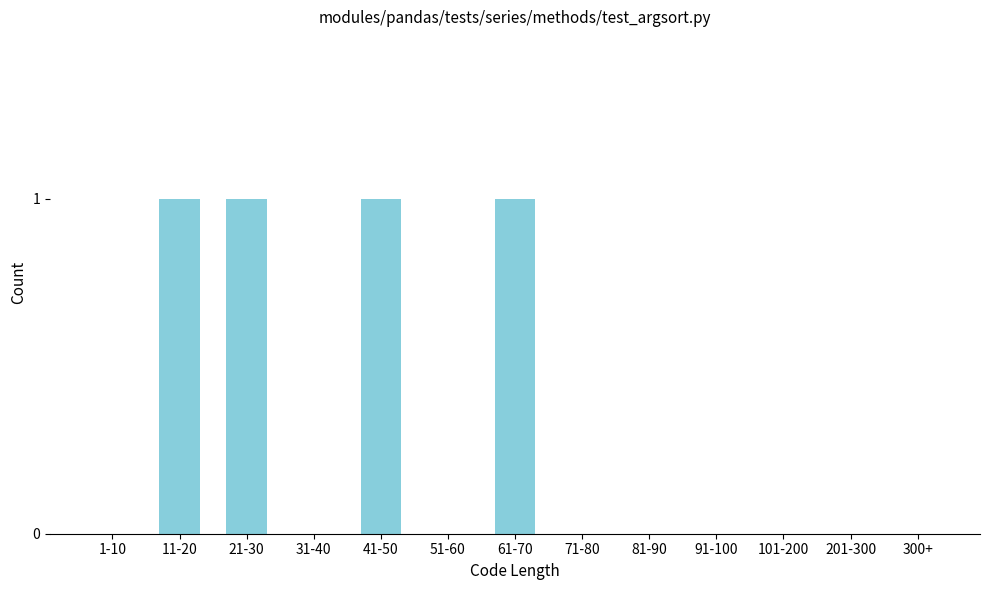

Reading left to right, list all the values displayed in this chart.

1-10=0	11-20=1	21-30=1	31-40=0	41-50=1	51-60=0	61-70=1	71-80=0	81-90=0	91-100=0	101-200=0	201-300=0	300+=0